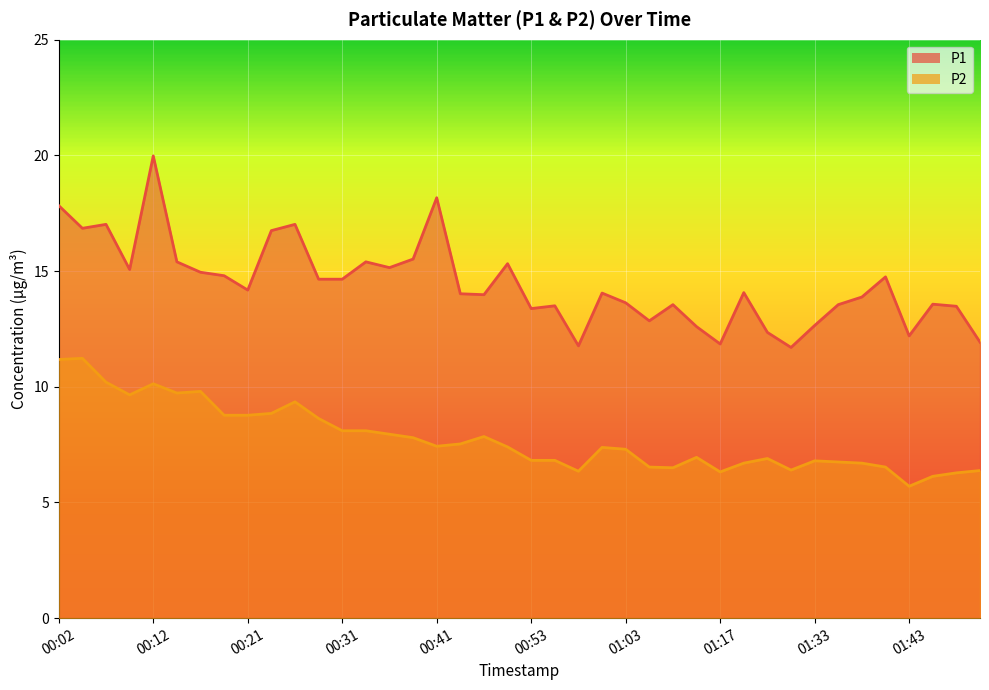

Is it true that P2 equals 8.9 at 01:43?

False